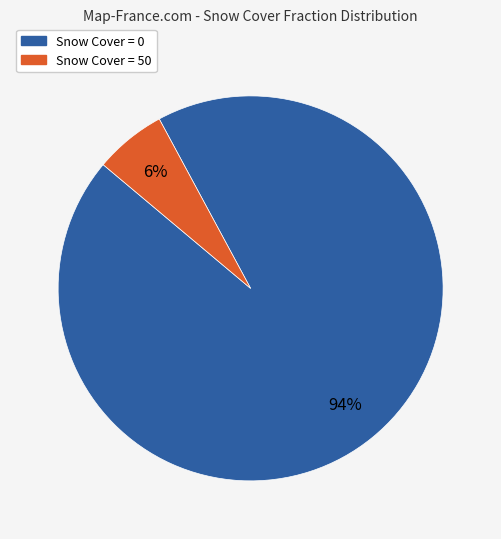

Is there any slice that represents more than half of the pie?

Yes